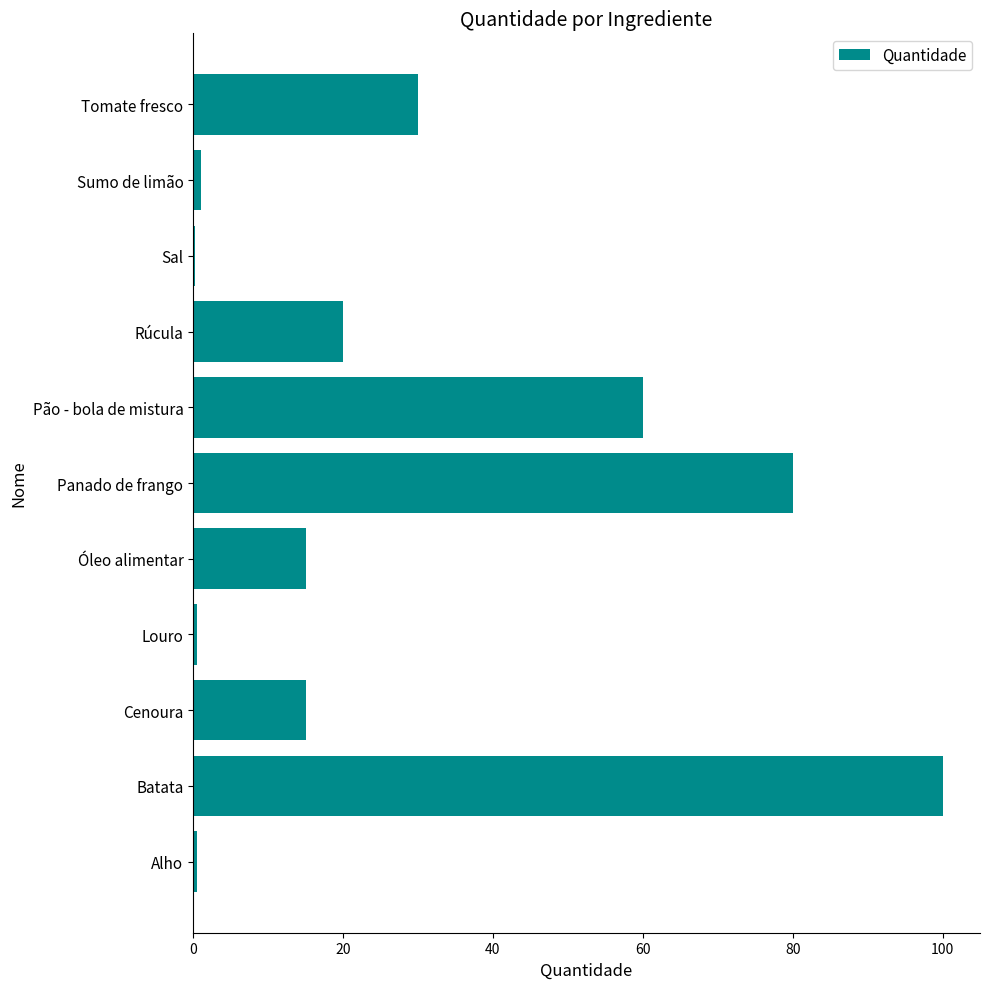

Is it true that the value at Rúcula is 20.0?

True